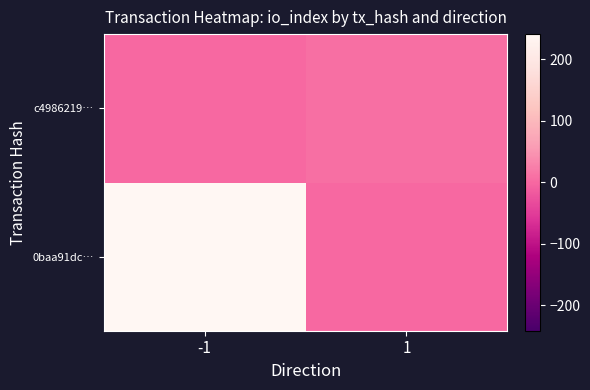

Reading left to right, what are all the values shown in this chart?

0baa91dc…: -1=241	1=0
c4986219…: -1=0	1=9